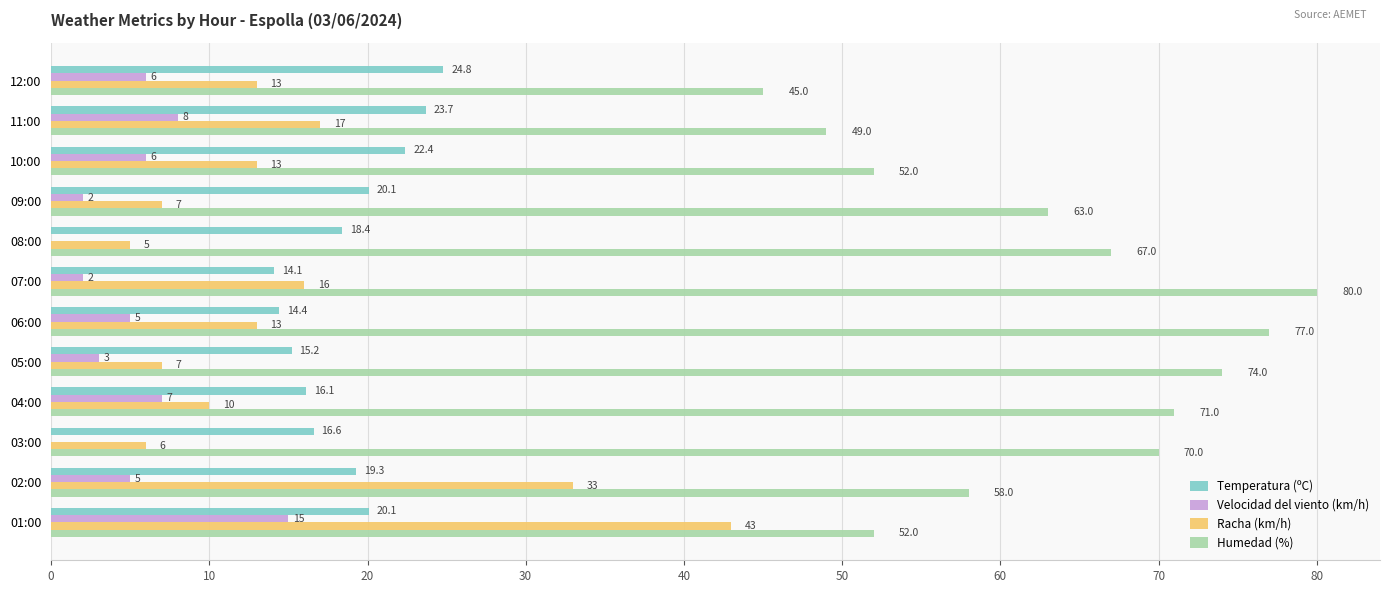

At which label is Velocidad del viento (km/h) closest to 7?

04:00